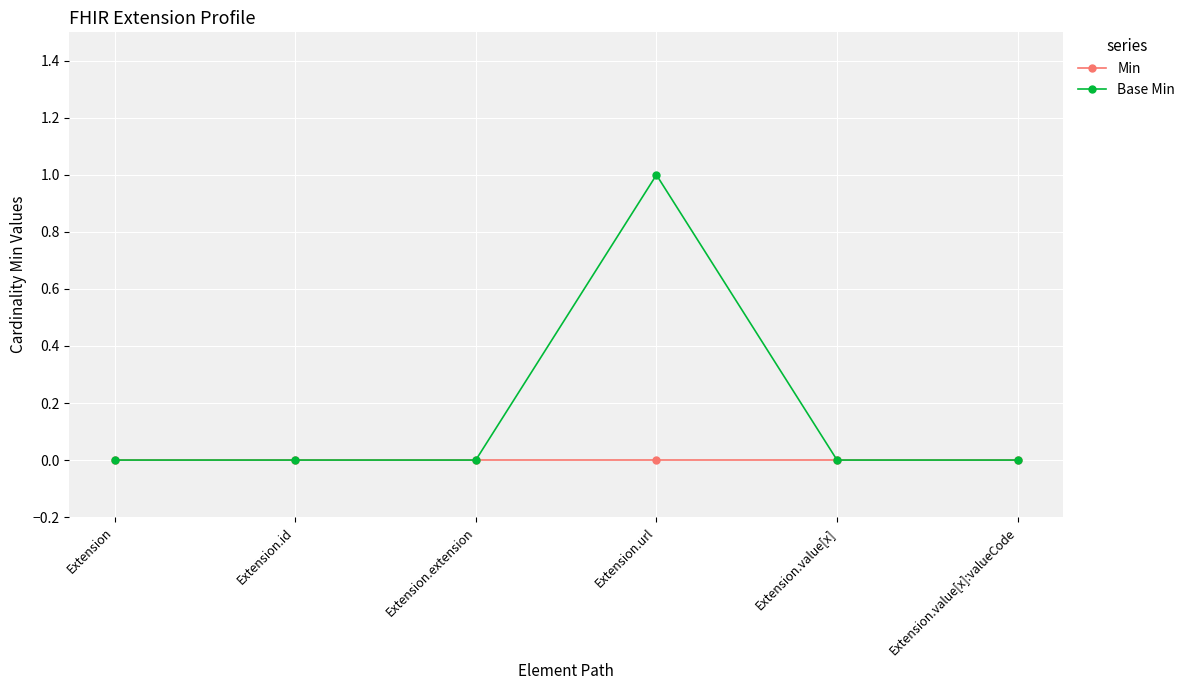

List the series in order of their peak value, highest first.

Base Min, Min